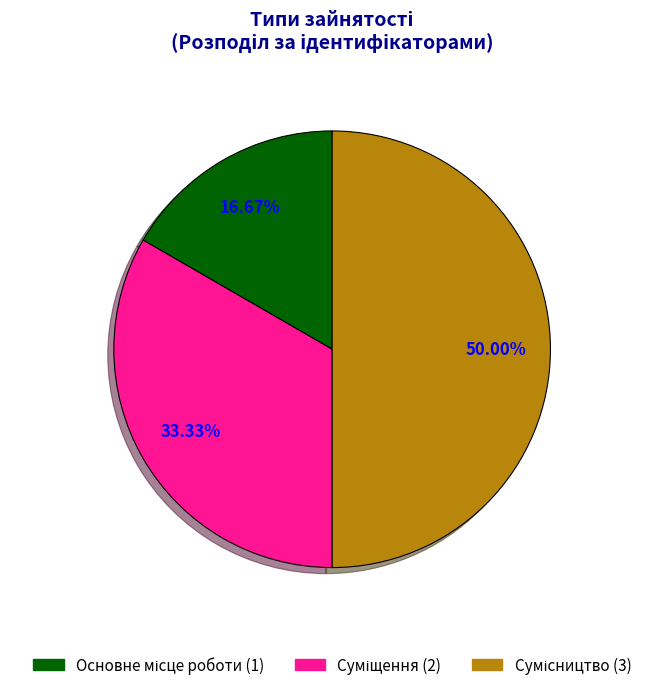

Rank the categories by value from highest to lowest.

Сумісництво, Суміщення, Основне місце роботи